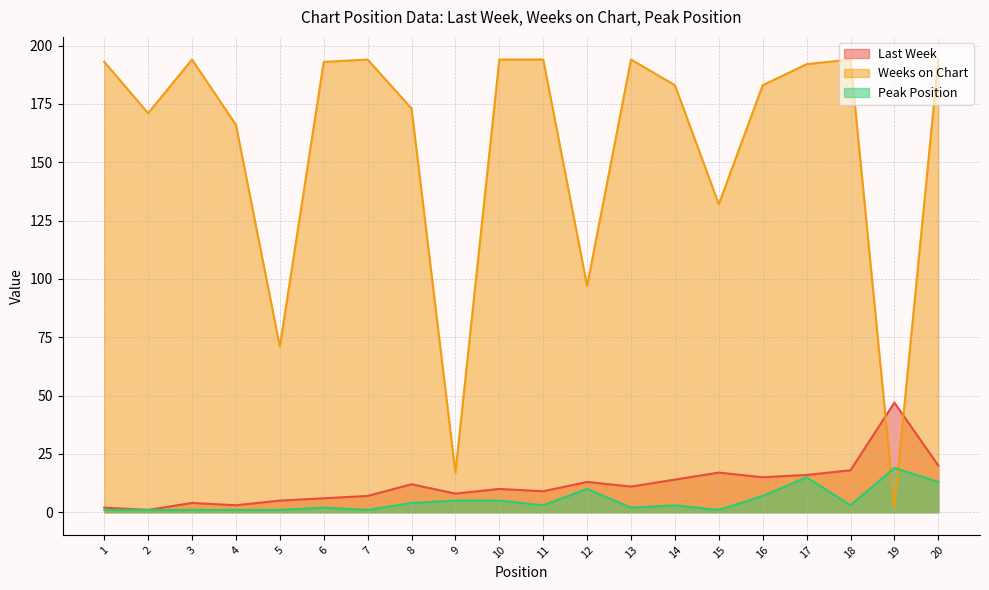

Which series has the largest total across all categories?

Weeks on Chart